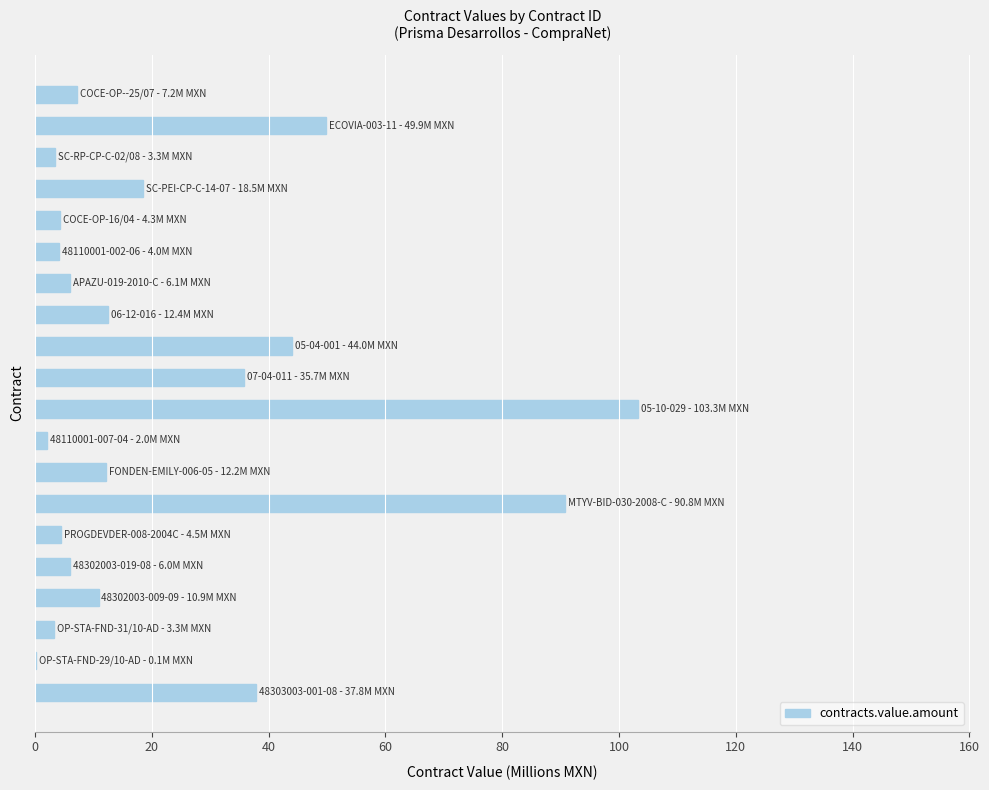

How many series are shown in this chart?

1